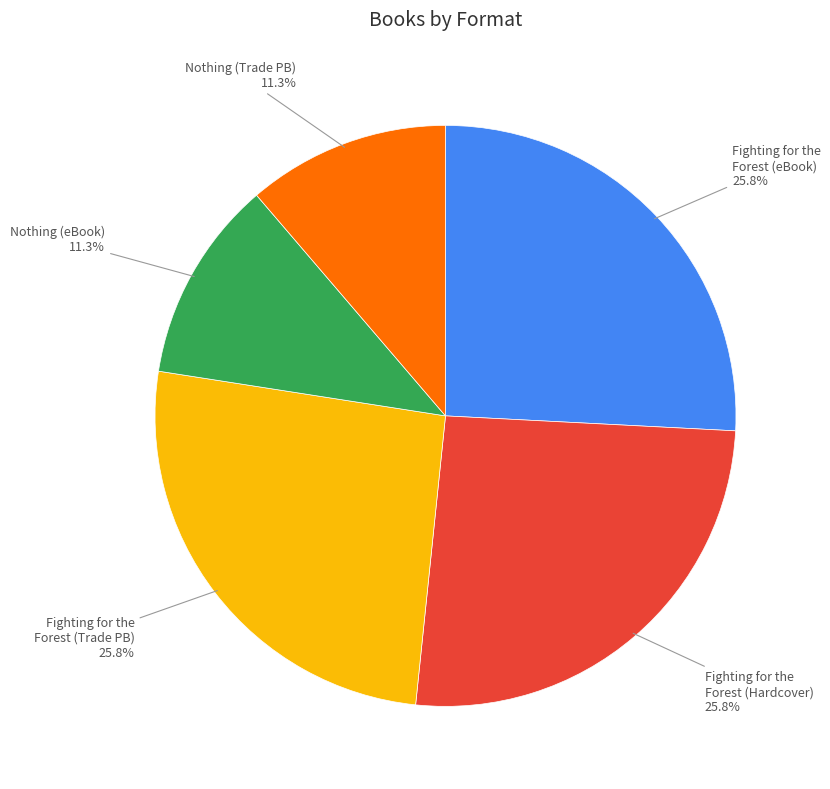

What is the total percentage of Fighting for the Forest (eBook) and Fighting for the Forest (Trade PB)?

51.6%